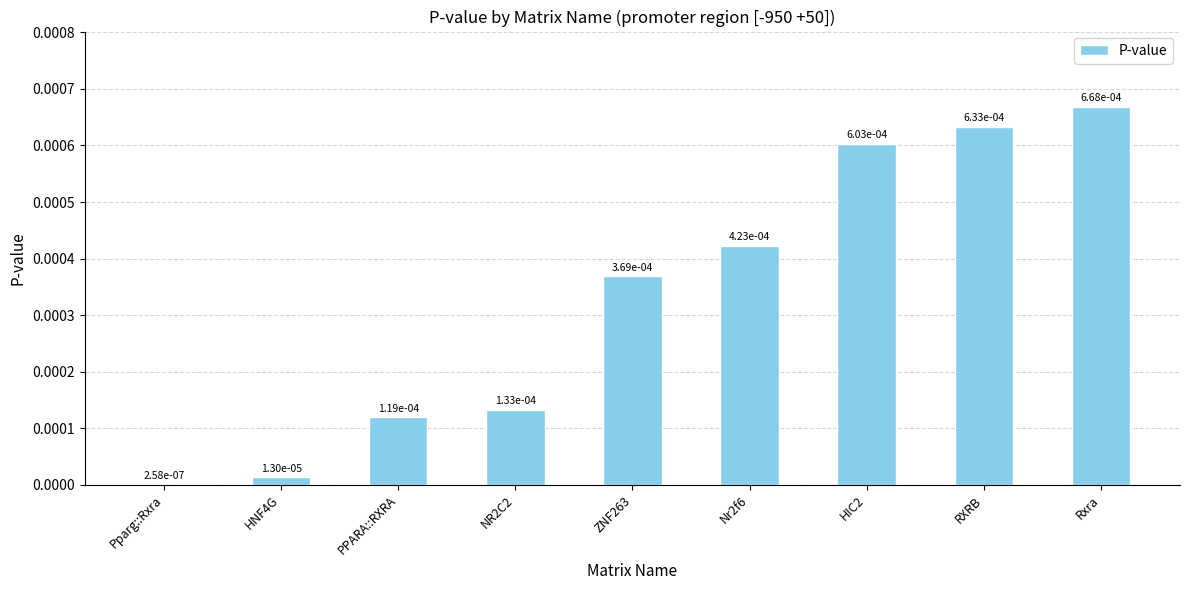

Count the number of data series in this chart.

1